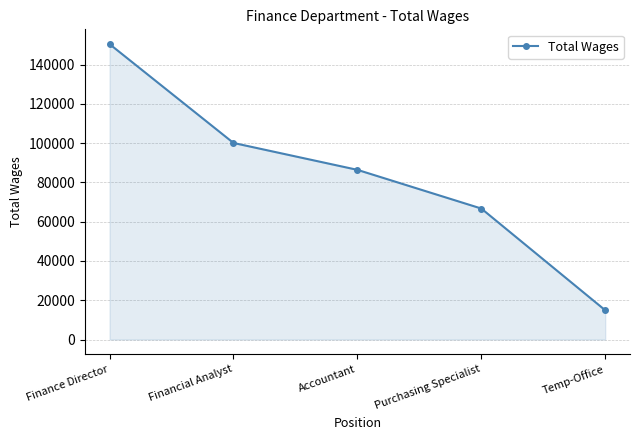

What is the label of the 4th point from the right?

Financial Analyst